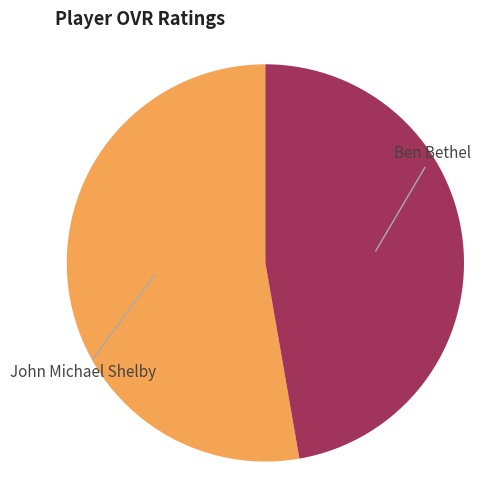

Does any single category account for the majority?

Yes